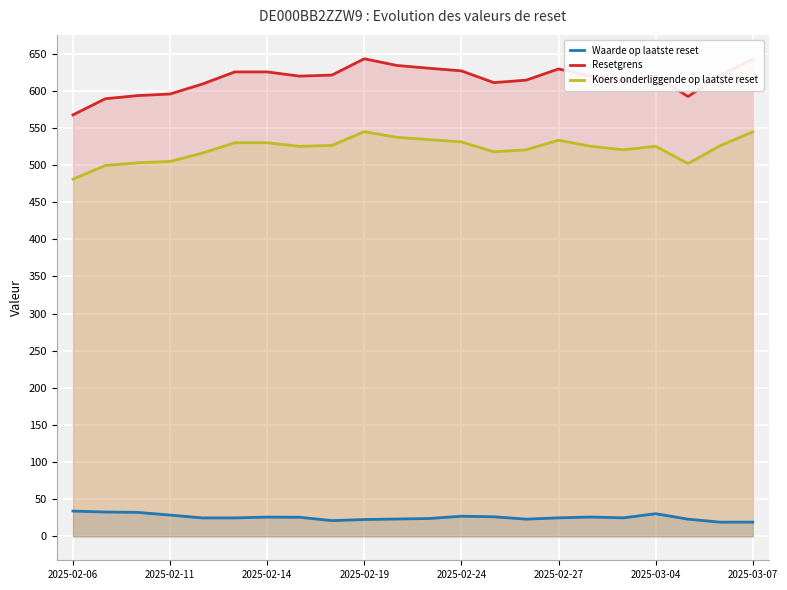

True or false: Resetgrens has a value of 619.7 at 2025-03-04.

True